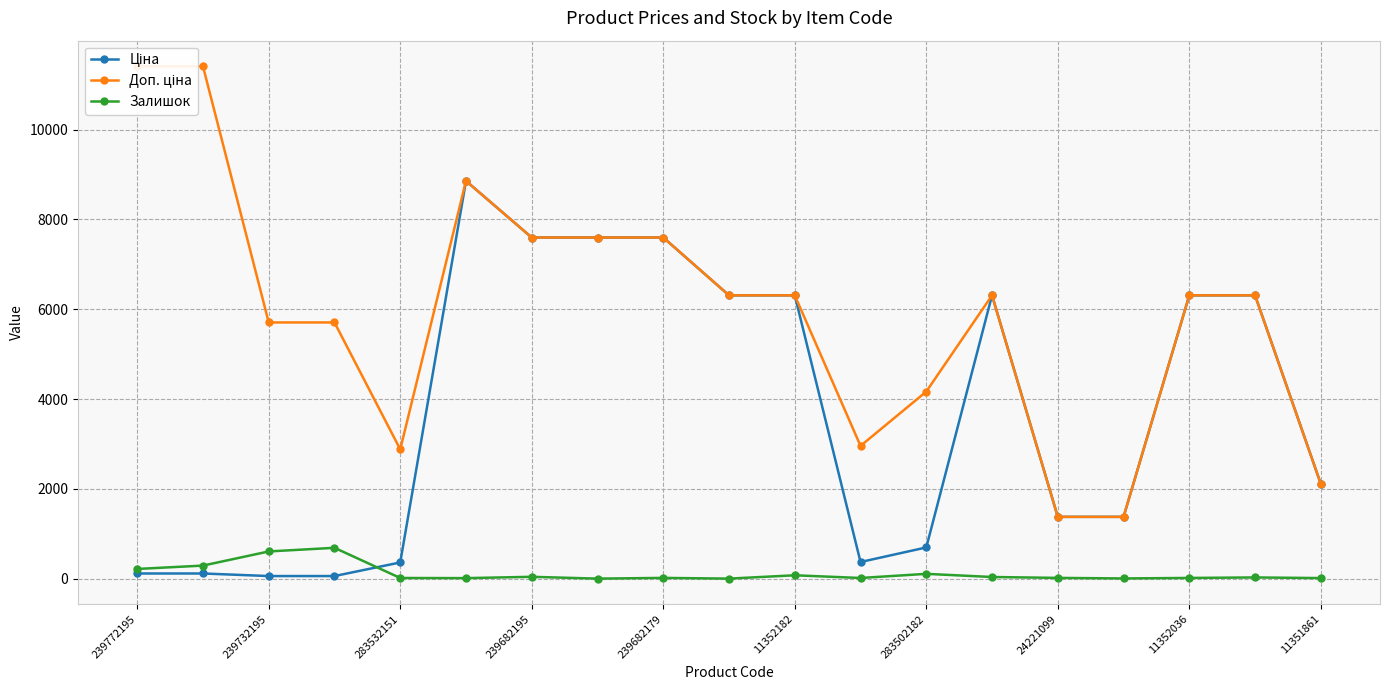

What is the difference between the maximum and second lowest values in the Доп. ціна series?

10035.0